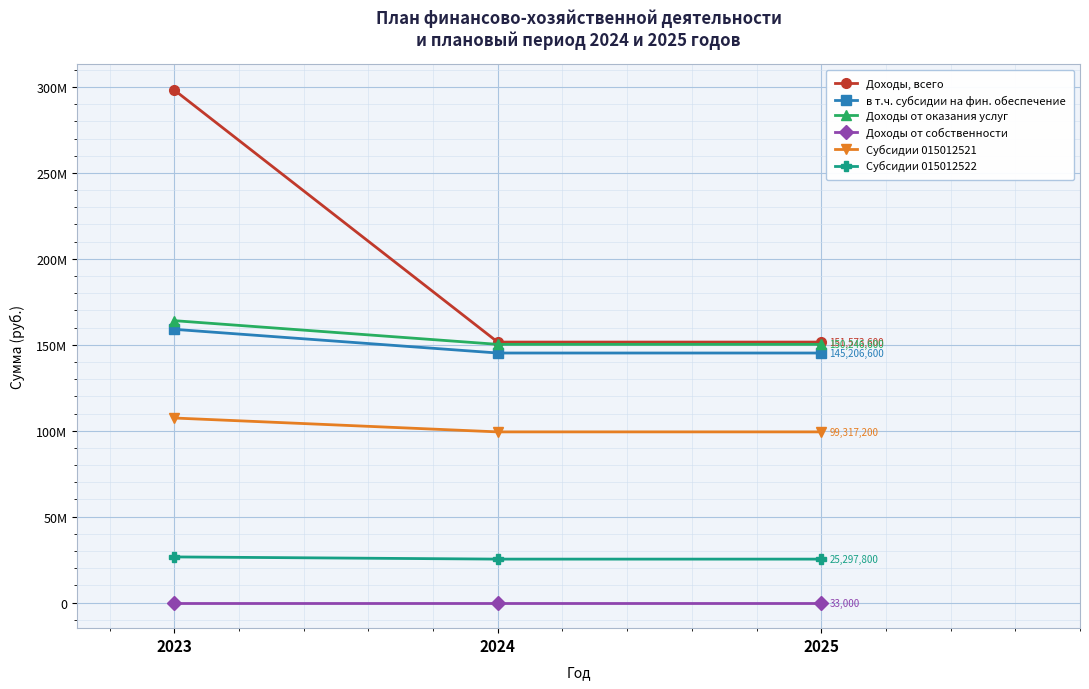

Does the chart have visible grid lines?

Yes